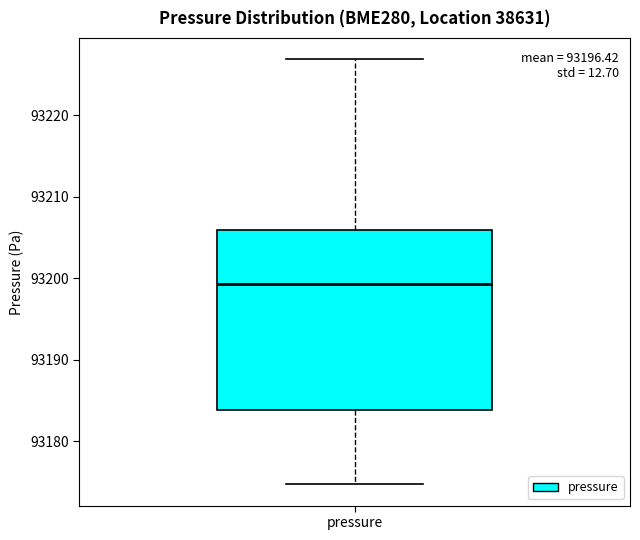

Transcribe this box plot: give where the median line is, the range the box spans, and where the two whiskers end, as read against the y-axis. The values are not printed on the chart, so give them approximately, as read against the axis.

median 93199, box 93184 to 93206, whiskers 93175 to 93227